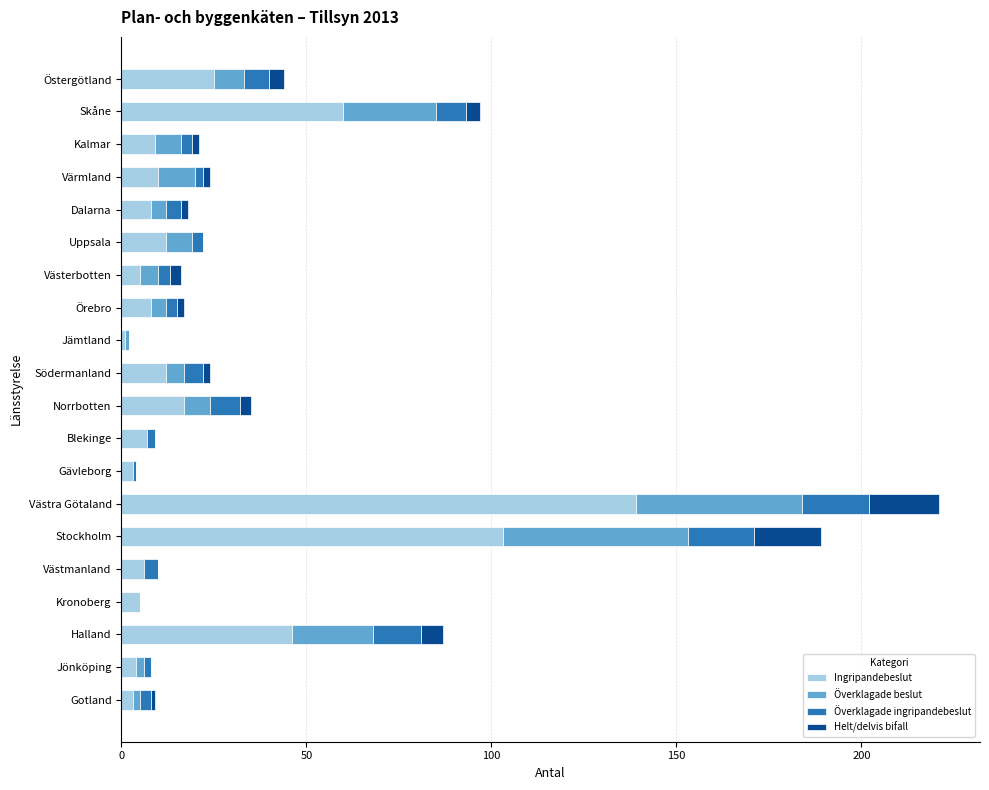

What is the total value across all series at Stockholm?

189